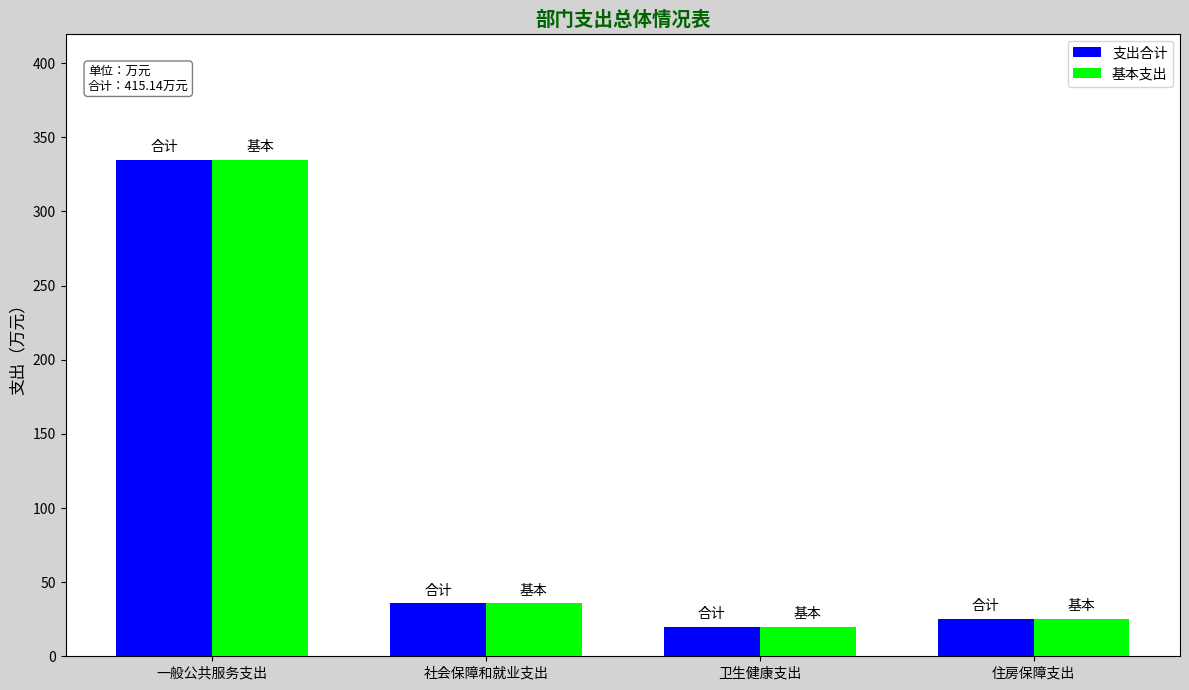

How many data points in 基本支出 are less than 35?

2